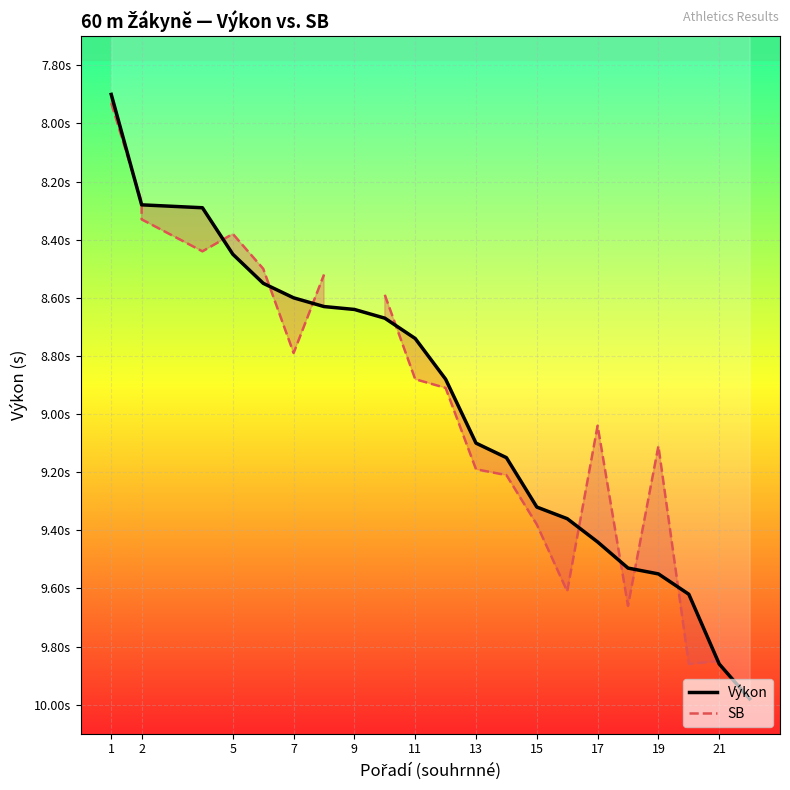

Rank the series by their maximum value, from highest to lowest.

Výkon, SB